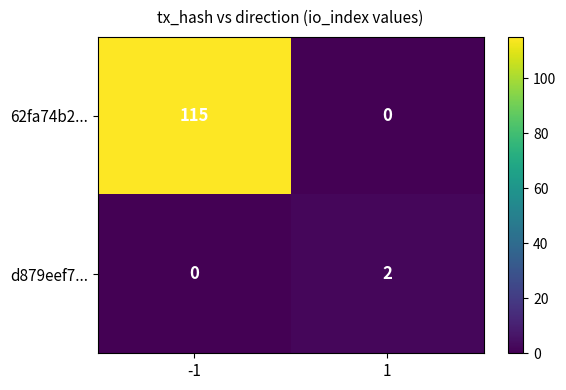

Which series has the widest spread of values?

62fa74b2...